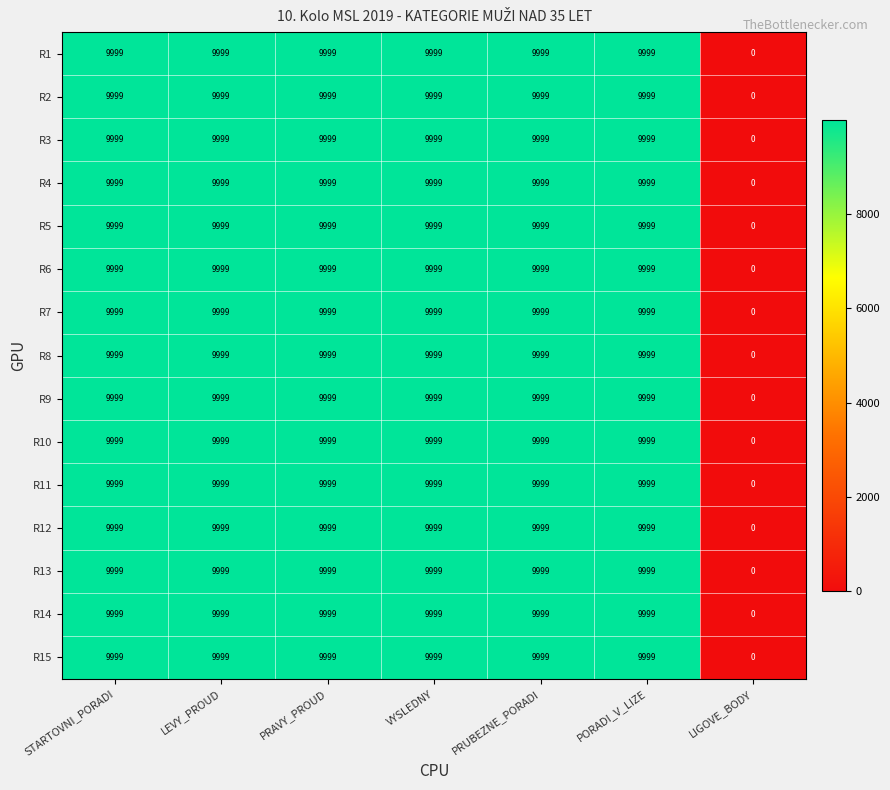

What is the total value across all series at LEVY_PROUD?

149985